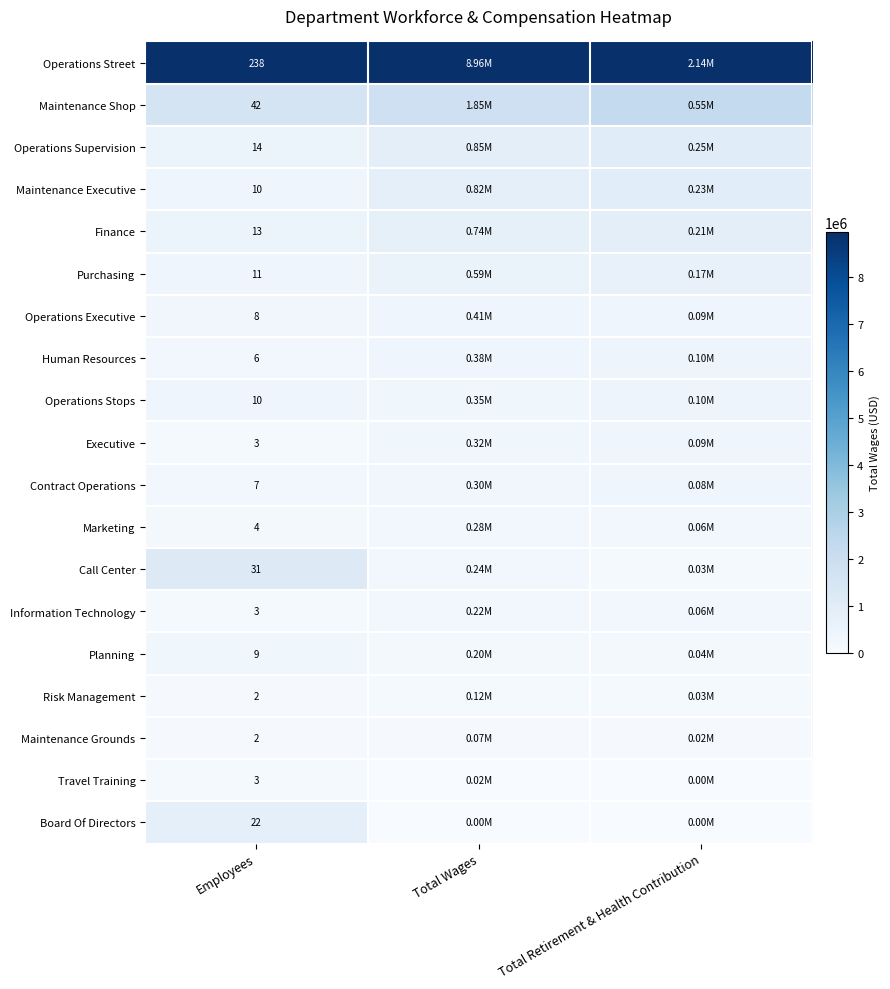

How many data points does each series have?

3